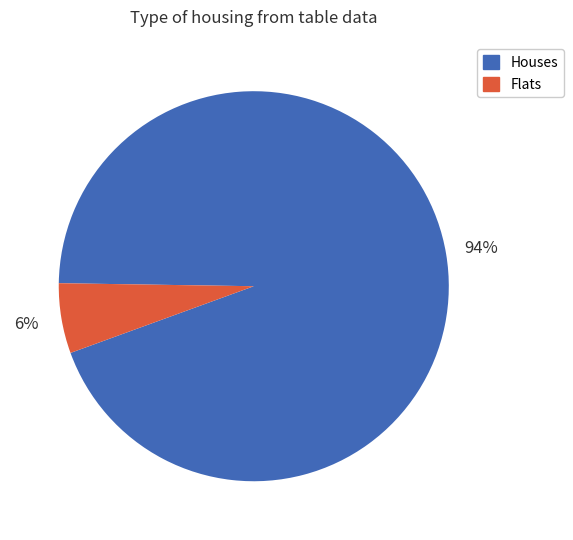

Count the number of slices in the pie.

2